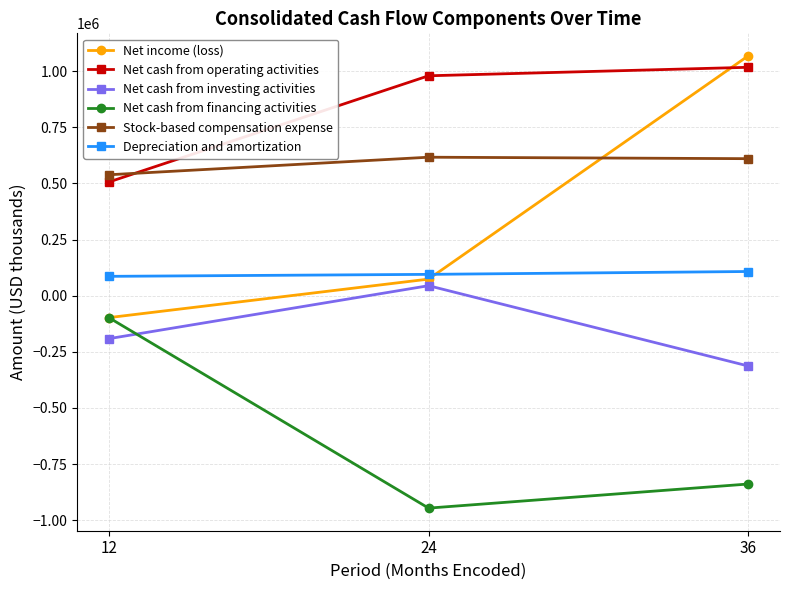

At which category is the sum across all series the highest?

36